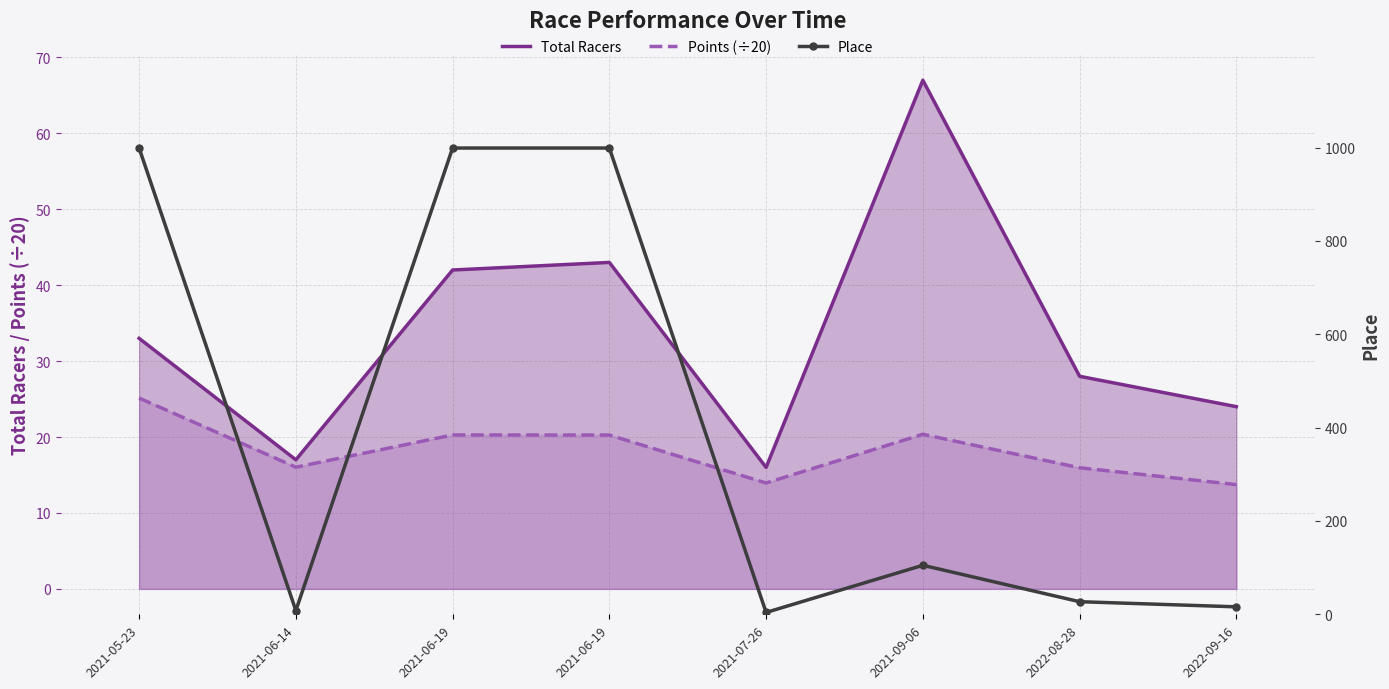

Reading left to right, transcribe all the data shown in this chart.

Total Racers: 2021-05-23=33.0	2021-06-14=17.0	2021-06-19=42.0	2021-06-19=43.0	2021-07-26=16.0	2021-09-06=67.0	2022-08-28=28.0	2022-09-16=24.0
Points (÷20): 2021-05-23=25.1	2021-06-14=16.0	2021-06-19=20.3	2021-06-19=20.3	2021-07-26=13.9	2021-09-06=20.4	2022-08-28=16.0	2022-09-16=13.7
Place: 2021-05-23=999.0	2021-06-14=8.0	2021-06-19=999.0	2021-06-19=999.0	2021-07-26=4.0	2021-09-06=105.0	2022-08-28=27.0	2022-09-16=16.0